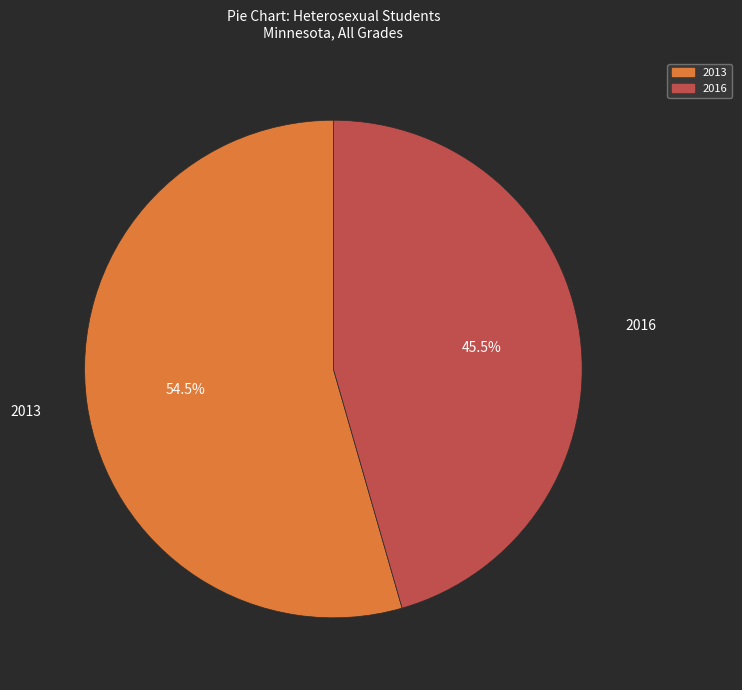

What is the total percentage of 2013 and 2016?

100.0%